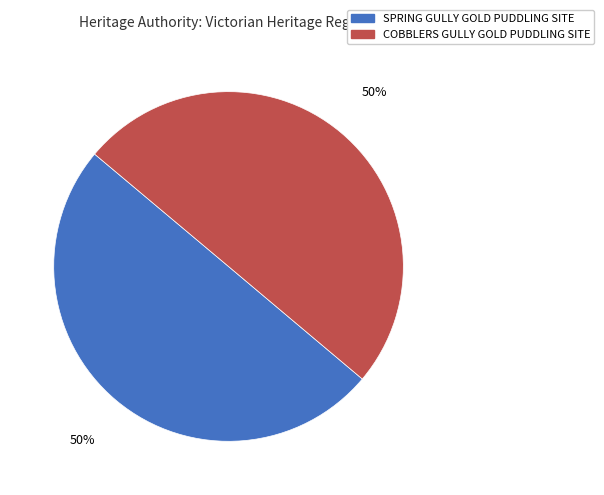

To the nearest percent, what is the combined percentage of COBBLERS GULLY GOLD PUDDLING SITE and SPRING GULLY GOLD PUDDLING SITE?

100%